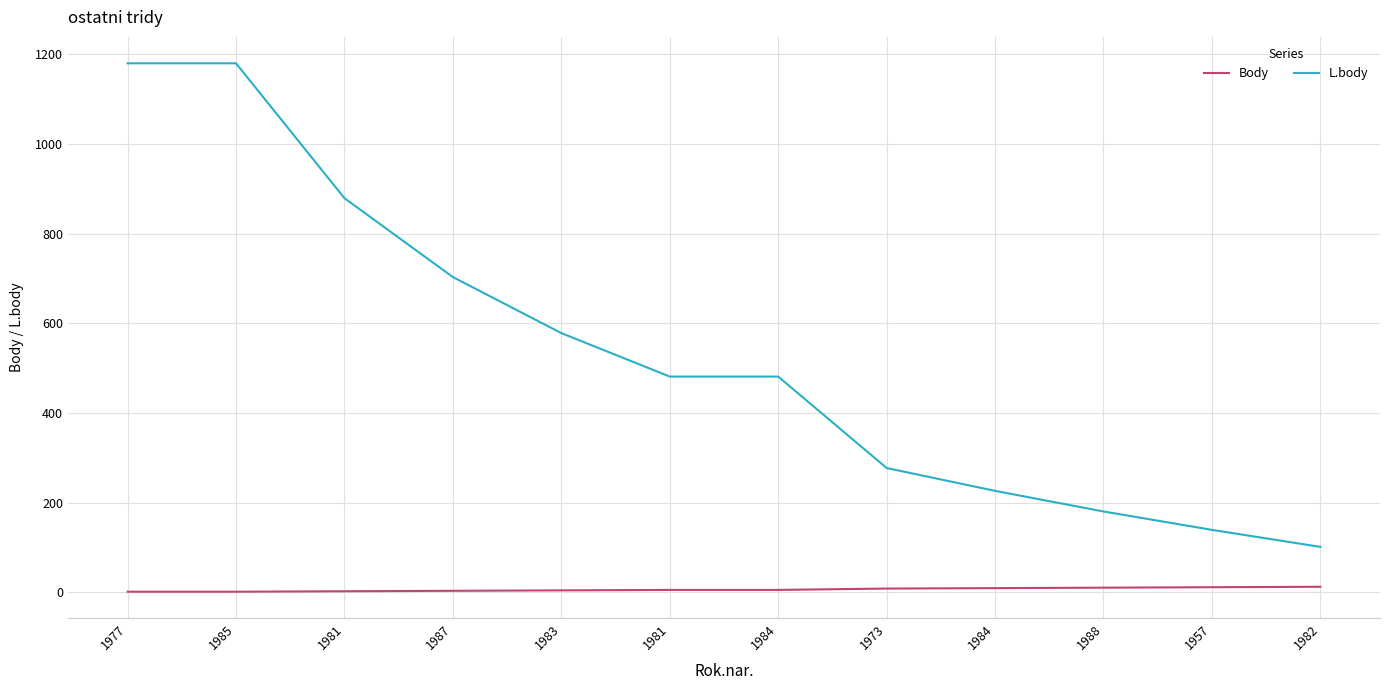

Reading left to right, transcribe all the data shown in this chart.

Body: 1	1	2	3	4	5	5	8	9	10	11	12
L.body: 1180	1180	879	703	578	481	481	277	226	180	139	101